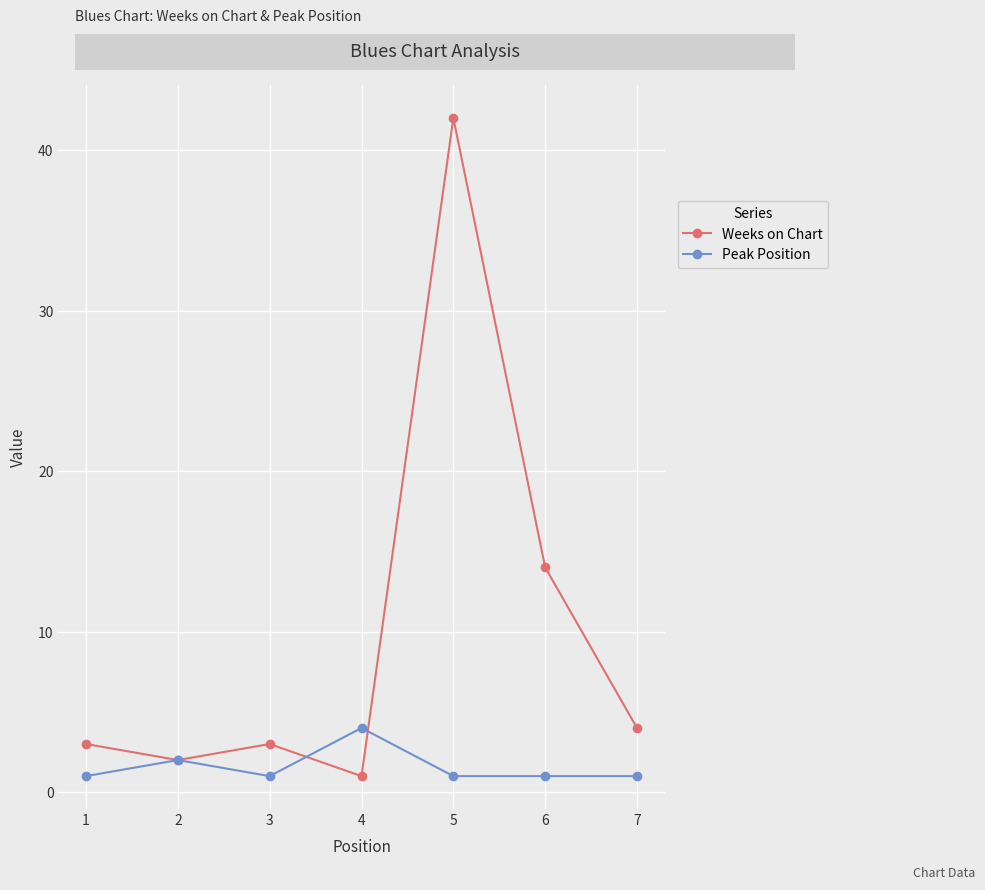

What is the value of the Peak Position point at the 2nd from the left?

2